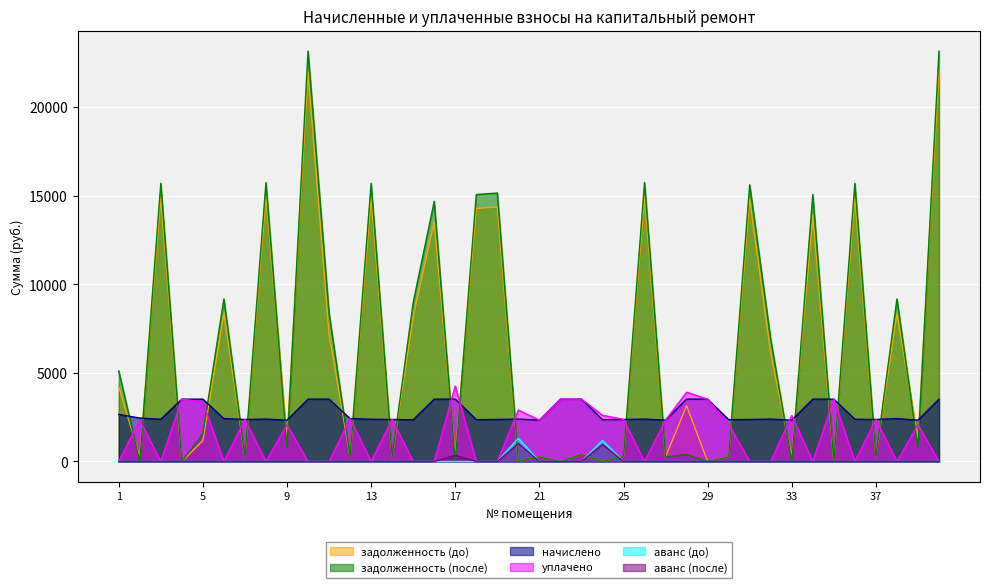

True or false: аванс (до) and задолженность (до) cross at least once.

True